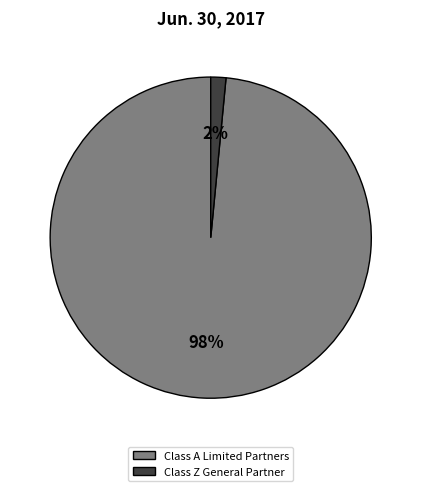

What is the smallest slice in the pie chart?

Class Z General Partner